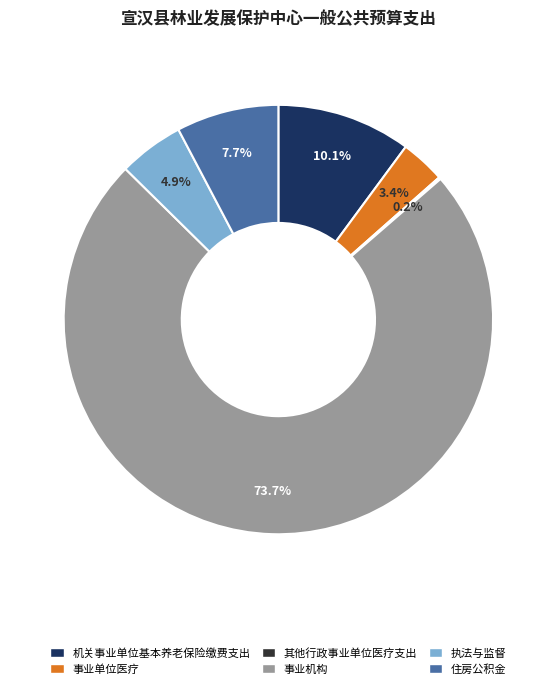

Which category accounts for the majority?

事业机构